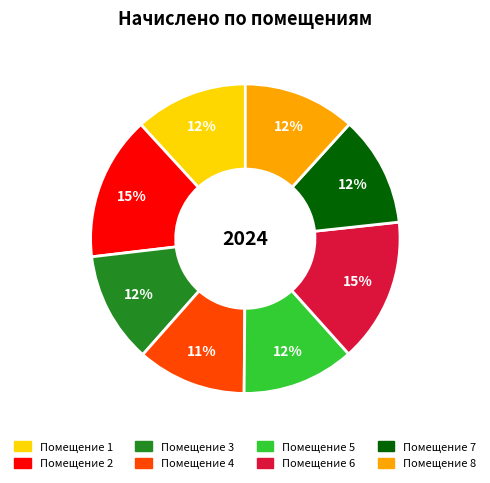

Does any single category account for the majority?

No